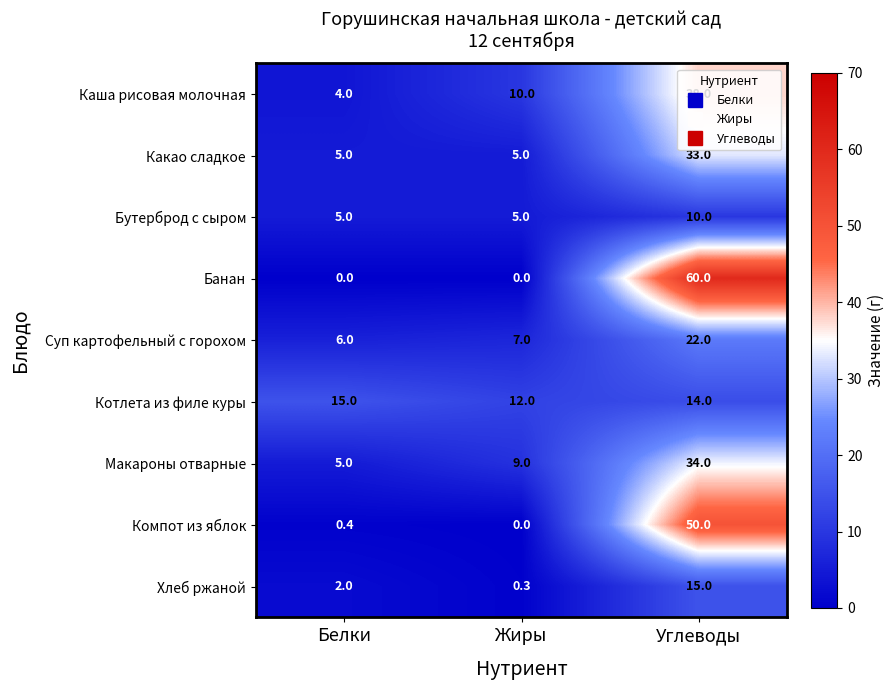

Which series has the largest total across all categories?

Банан